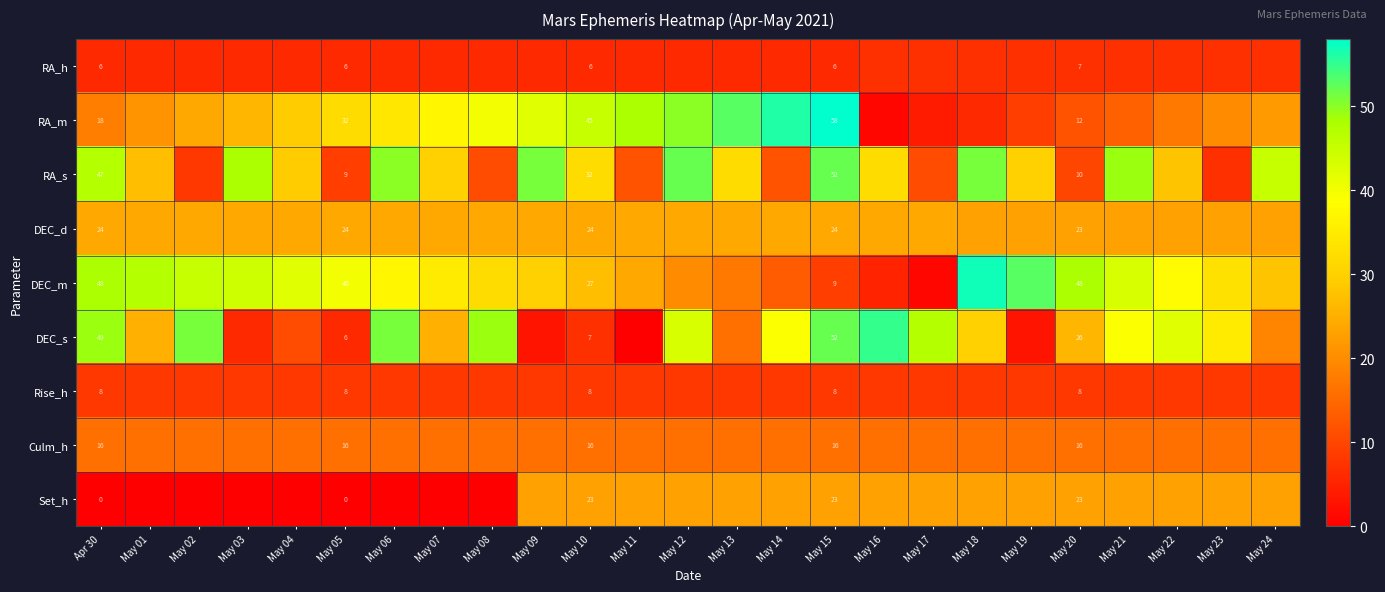

The value of Rise_h at May 10 is 2. True or false?

False